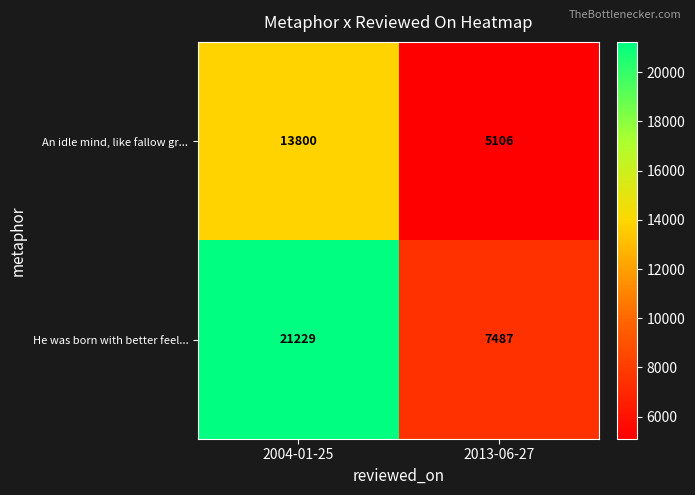

At how many categories does at least one series exceed 15650?

1